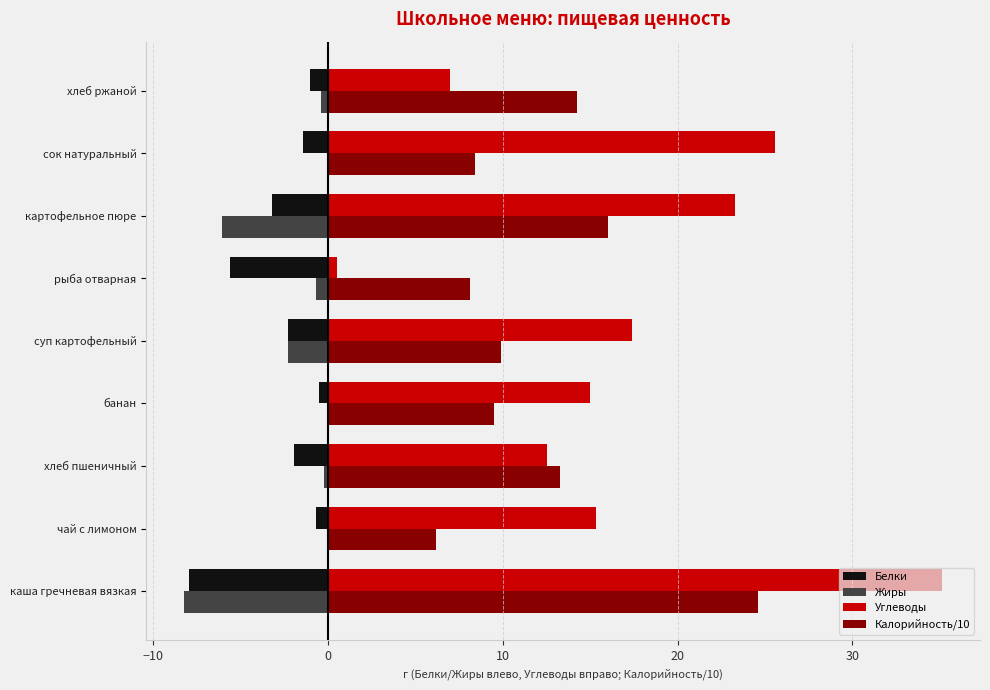

What is the highest value of the Углеводы series?

35.1